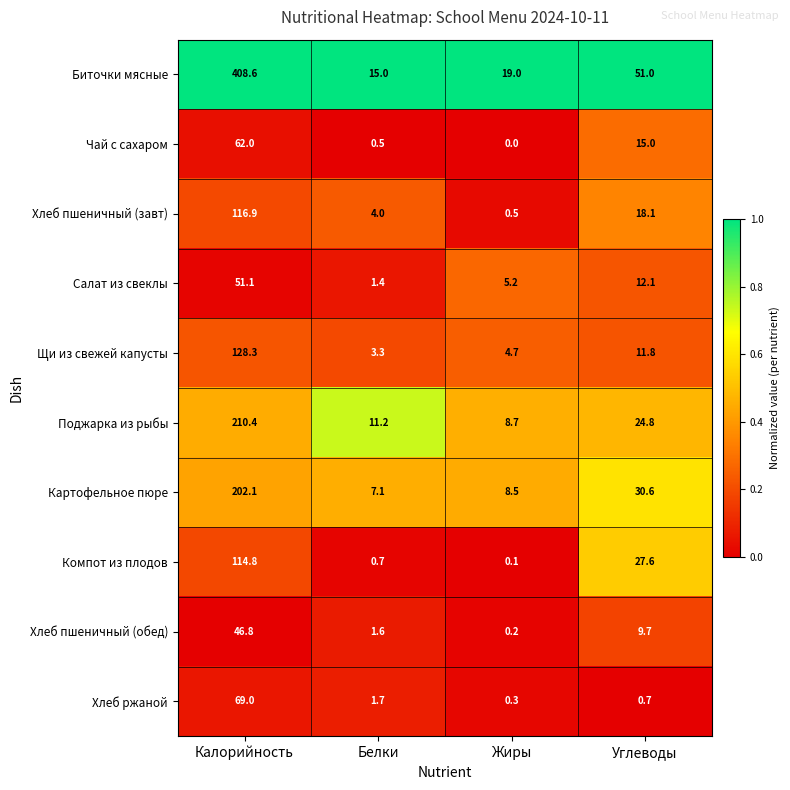

Is it true that Компот из плодов equals 27.6 at Углеводы?

True